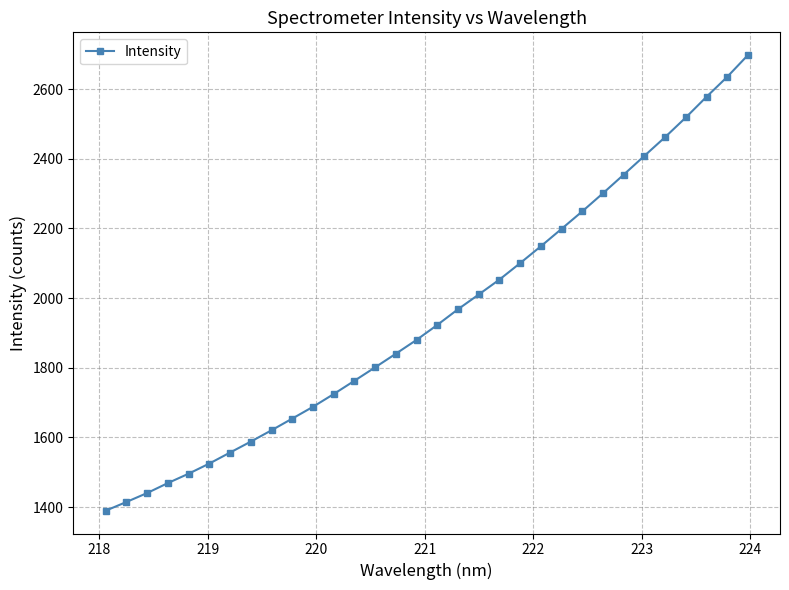

Reading left to right, extract all data points from this chart.

1389.4	1414.5	1440.1	1468.8	1495.7	1524.9	1556.4	1587.9	1620.4	1654.0	1687.8	1724.4	1762.6	1801.2	1840.3	1880.0	1922.9	1968.0	2010.3	2053.2	2100.4	2148.8	2198.8	2249.1	2301.1	2354.4	2408.4	2462.2	2518.6	2577.9	2635.2	2697.7